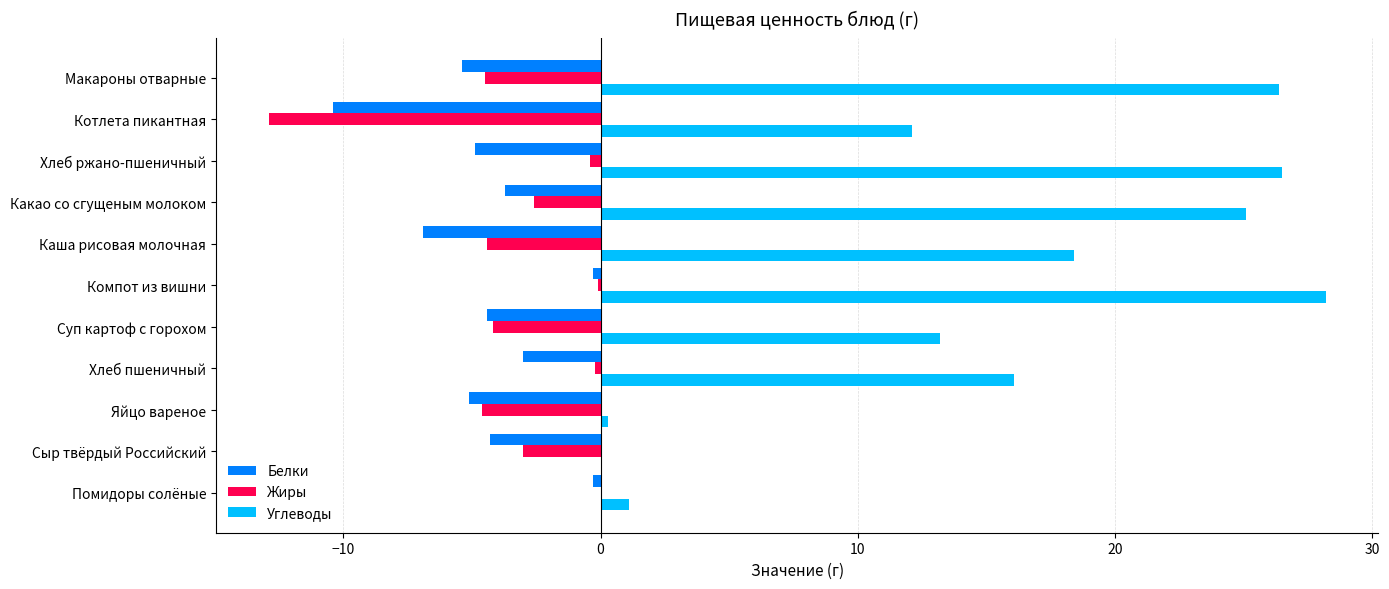

True or false: Углеводы has a value of 4.9 at Хлеб пшеничный.

False